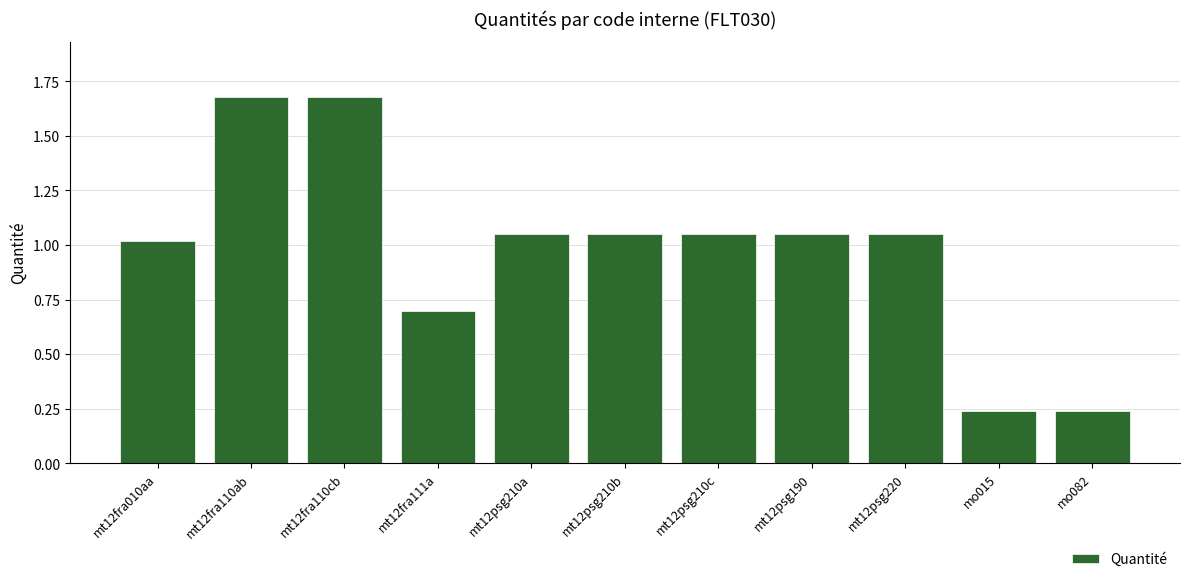

What is the label of the 5th bar from the left?

mt12psg210a